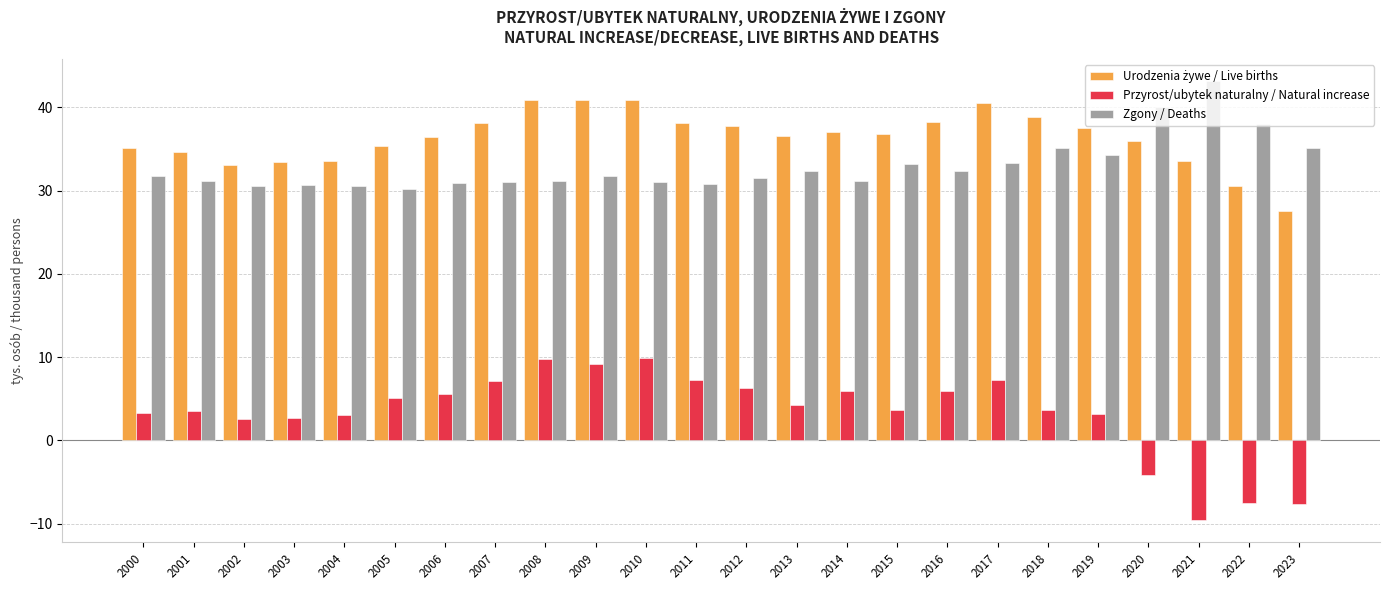

True or false: Zgony / Deaths has a value of 59.0 at 2023.

False